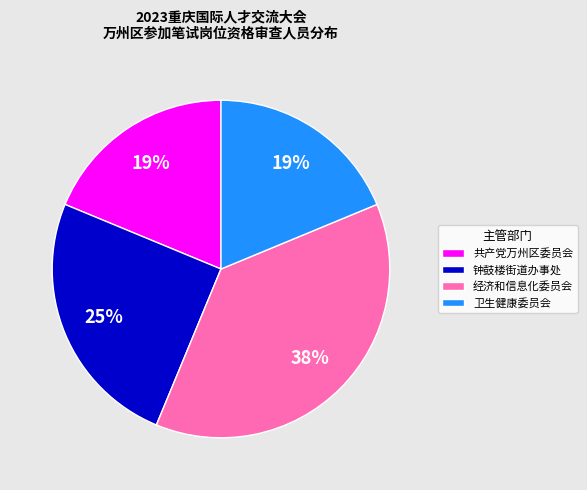

Is the sum of 共产党万州区委员会 and 经济和信息化委员会 greater than half?

Yes